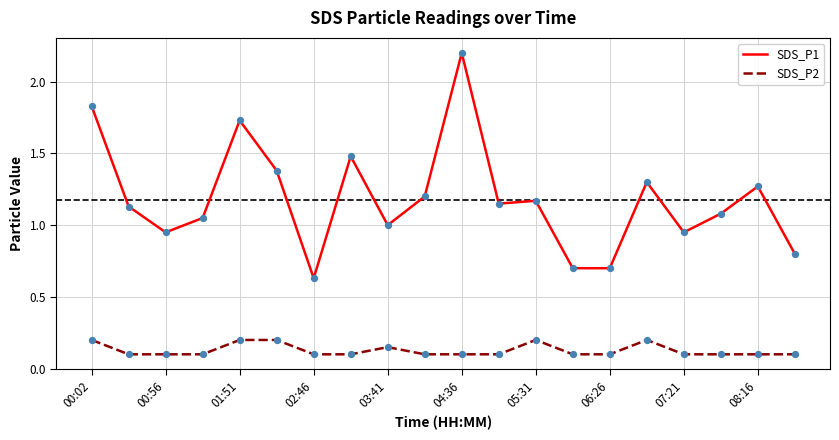

Which series has the largest total across all categories?

SDS_P1